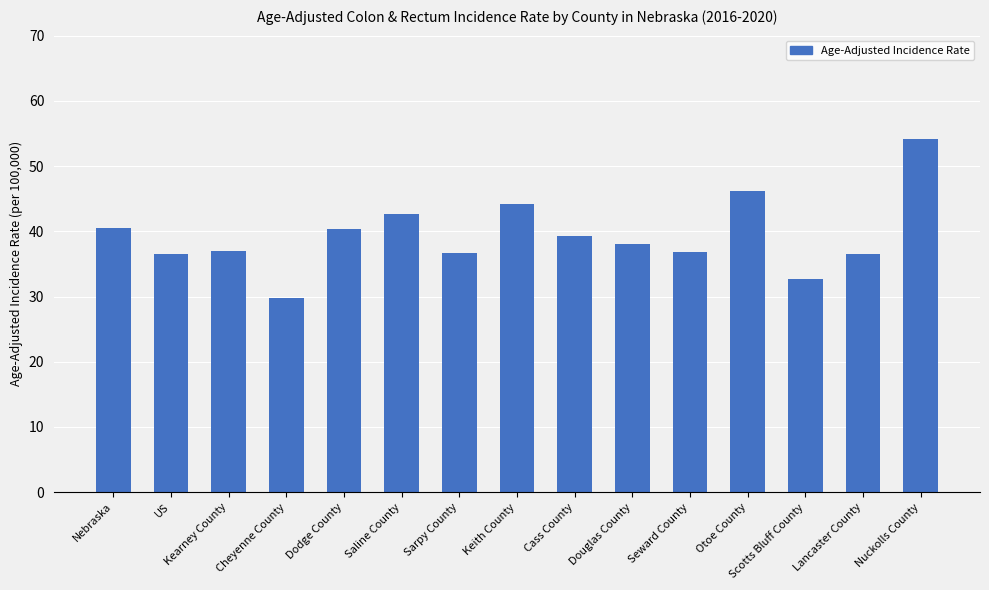

At which category does the chart reach its minimum across all series?

Cheyenne County